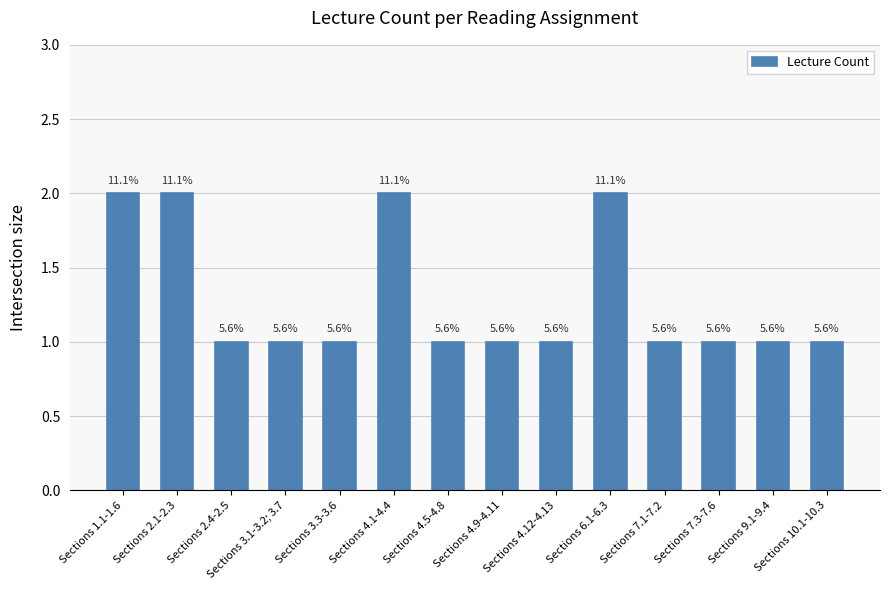

Reading left to right, list all the values displayed in this chart.

2	2	1	1	1	2	1	1	1	2	1	1	1	1